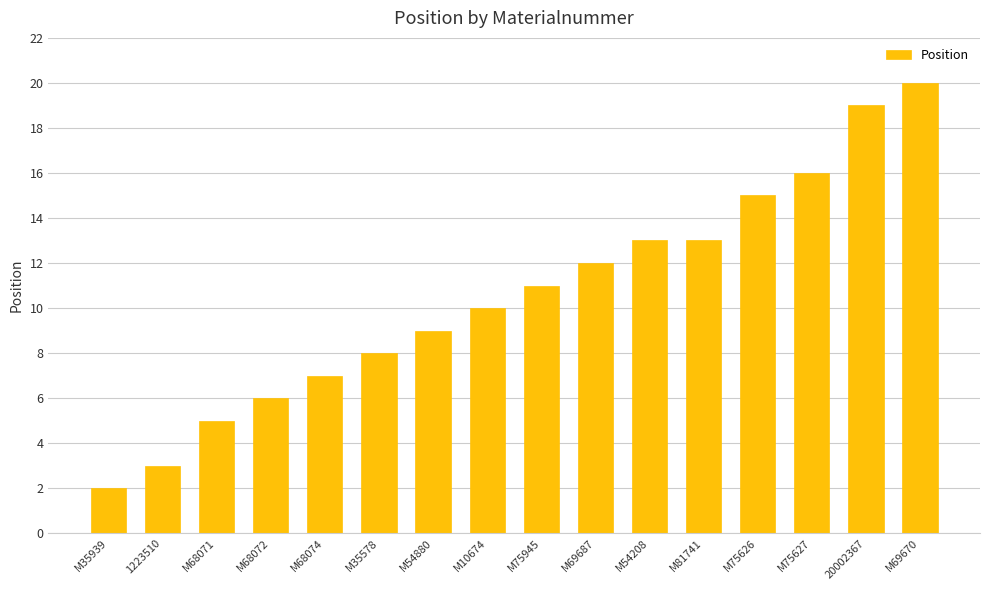

The value at 1223510 is 3. True or false?

True